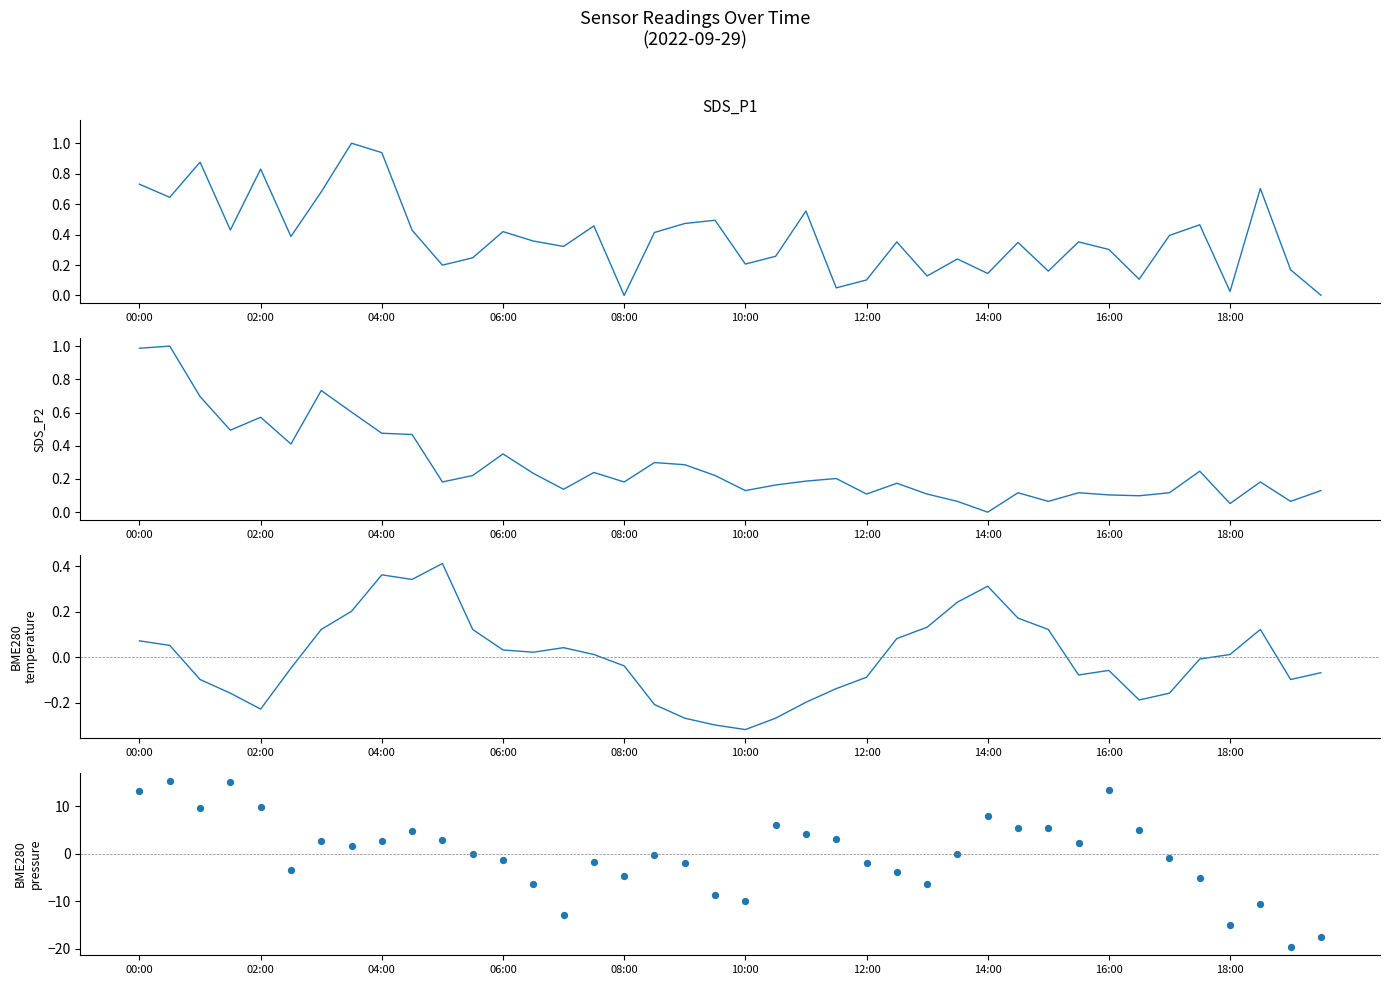

What are all the series names shown in the legend?

SDS_P1, SDS_P2, BME280_temperature, BME280_pressure